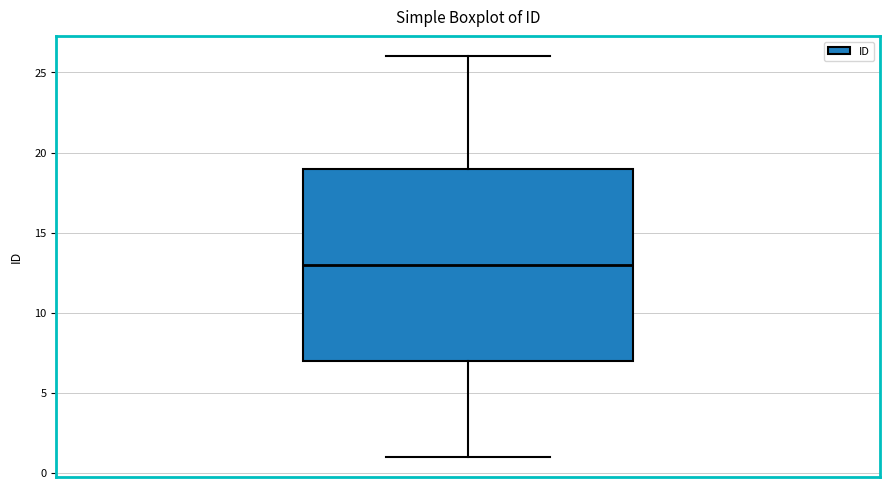

Read this box plot against the y-axis: the position of the median line, the range covered by the box, and the ends of both whiskers. The values are not printed on the chart, so give them approximately, as read against the axis.

median 13, box 7 to 19, whiskers 1 to 26